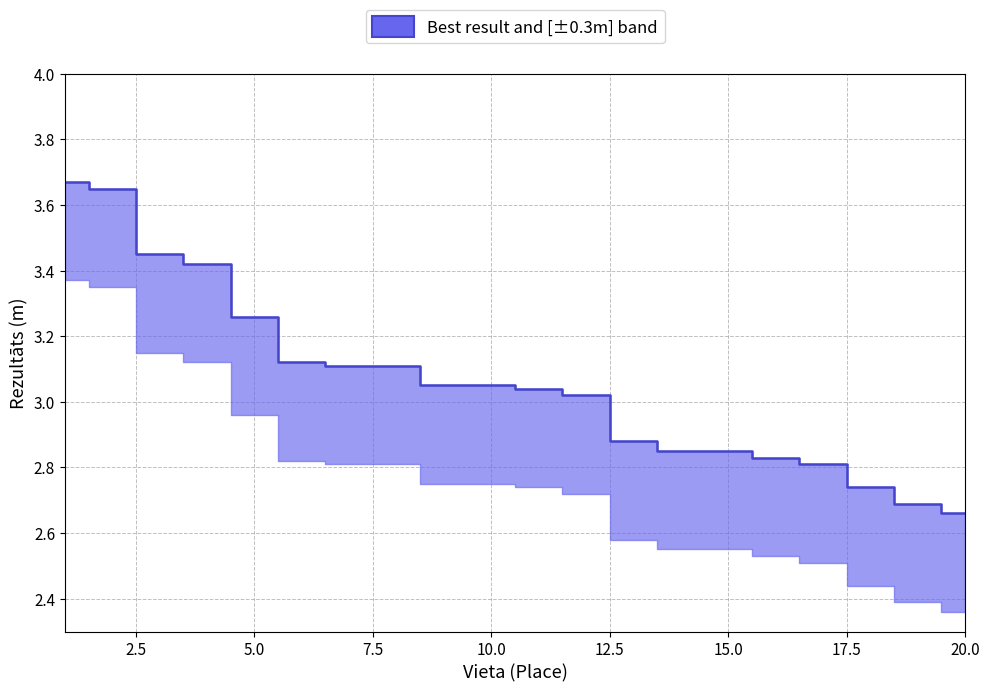

What is the difference between the maximum and minimum values?

1.0